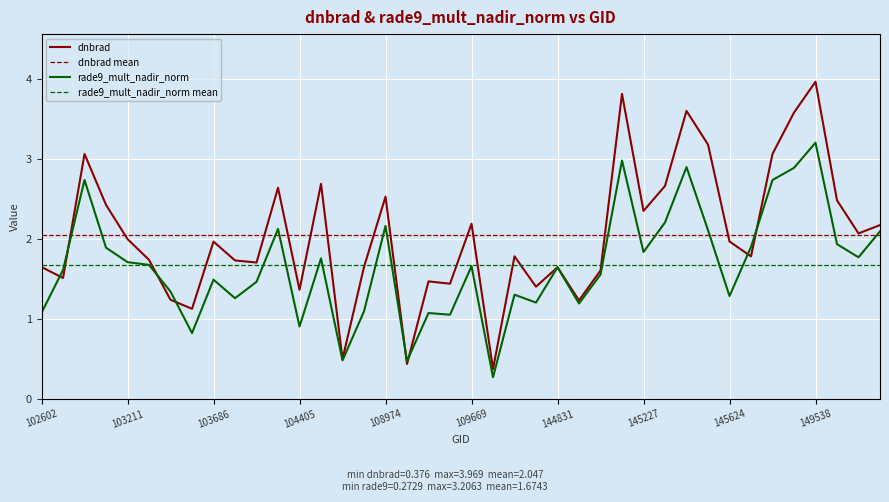

The value of dnbrad at 102845 is 1.4. True or false?

False